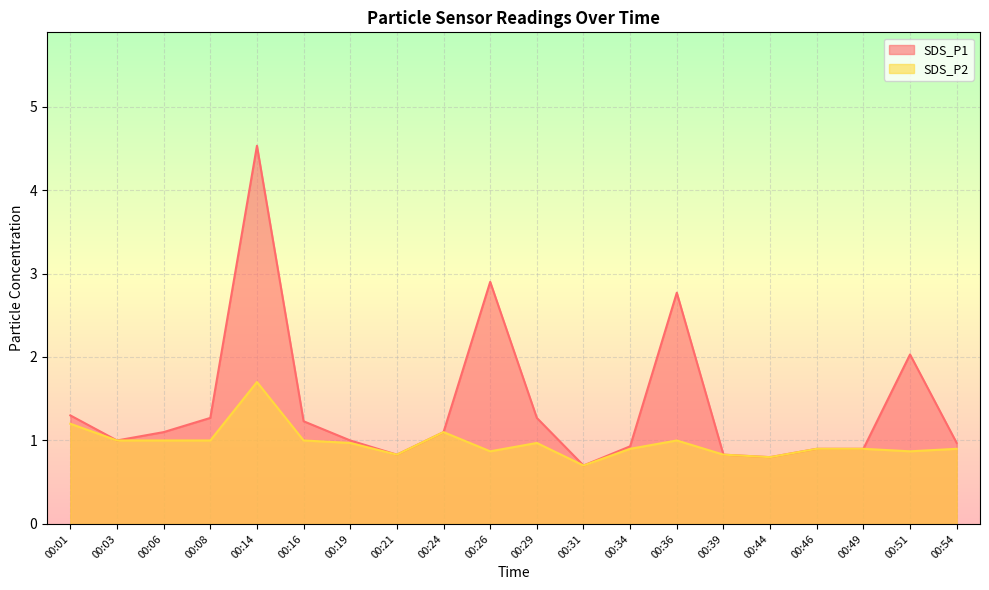

At which category does the chart reach its peak across all series?

00:14